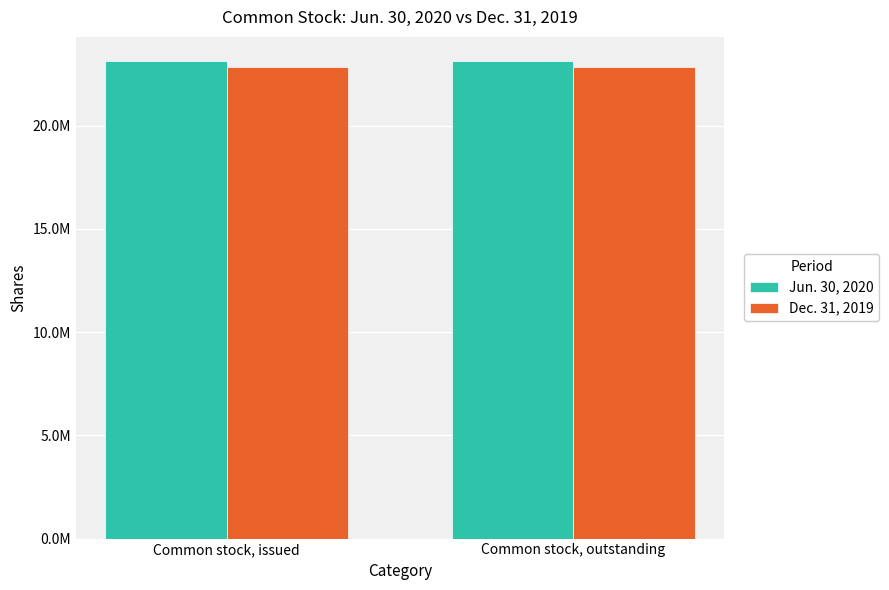

What is the sum of the Jun. 30, 2020 values at Common stock, issued and Common stock, outstanding?

46286228